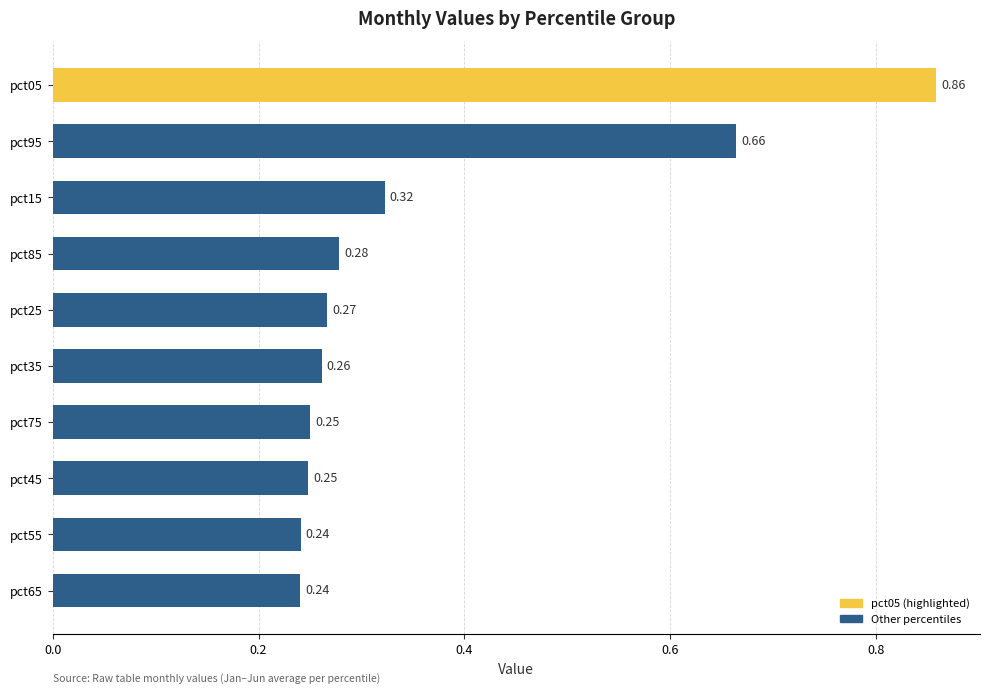

What is the sum of all values?

3.6